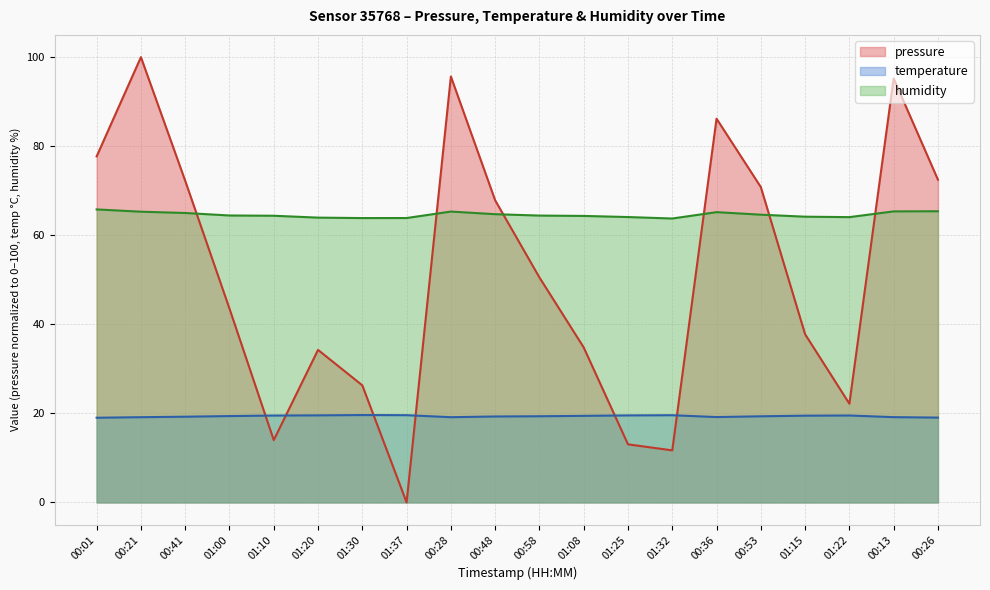

What is the value of the temperature point at the 14th from the left?

19.6